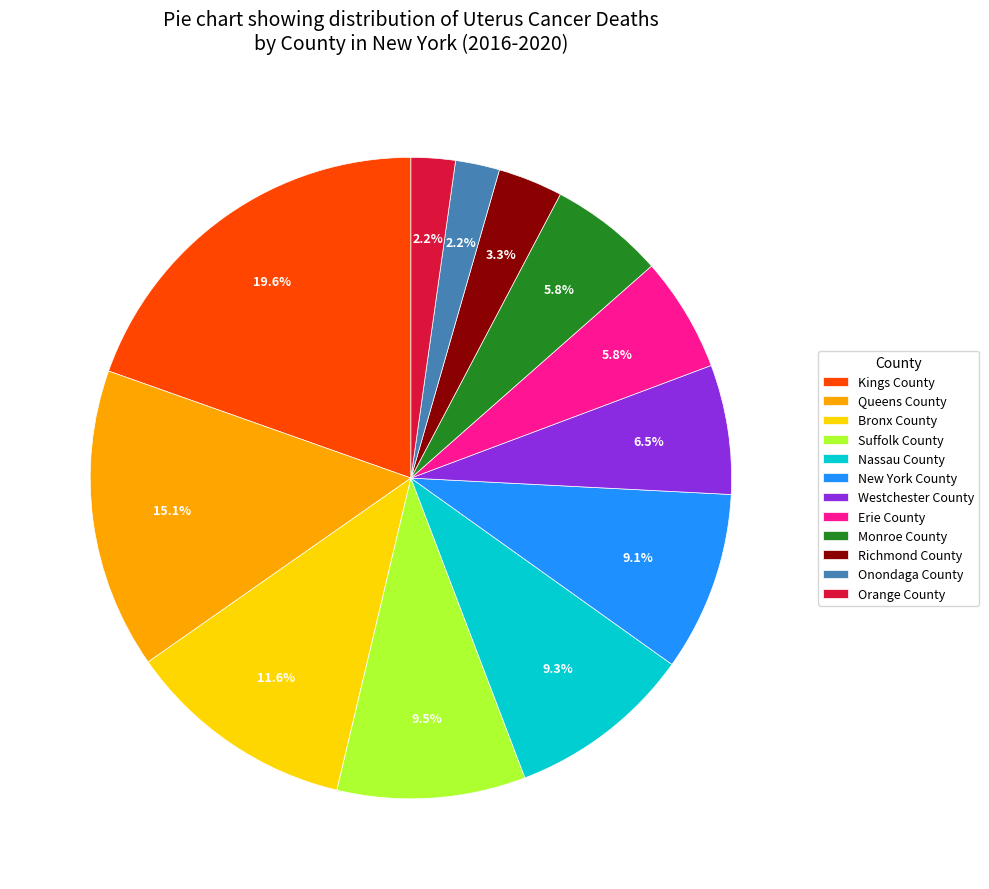

To the nearest percent, what is the difference between the largest and smallest slice percentages?

17%